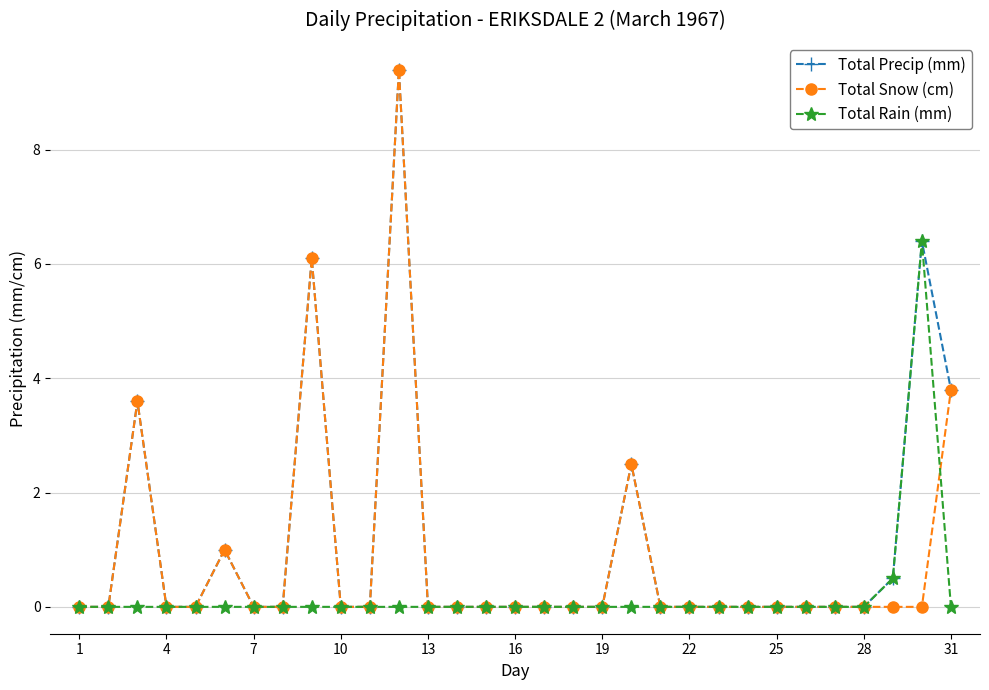

True or false: Total Snow (cm) has more than 1 interior local peaks.

True